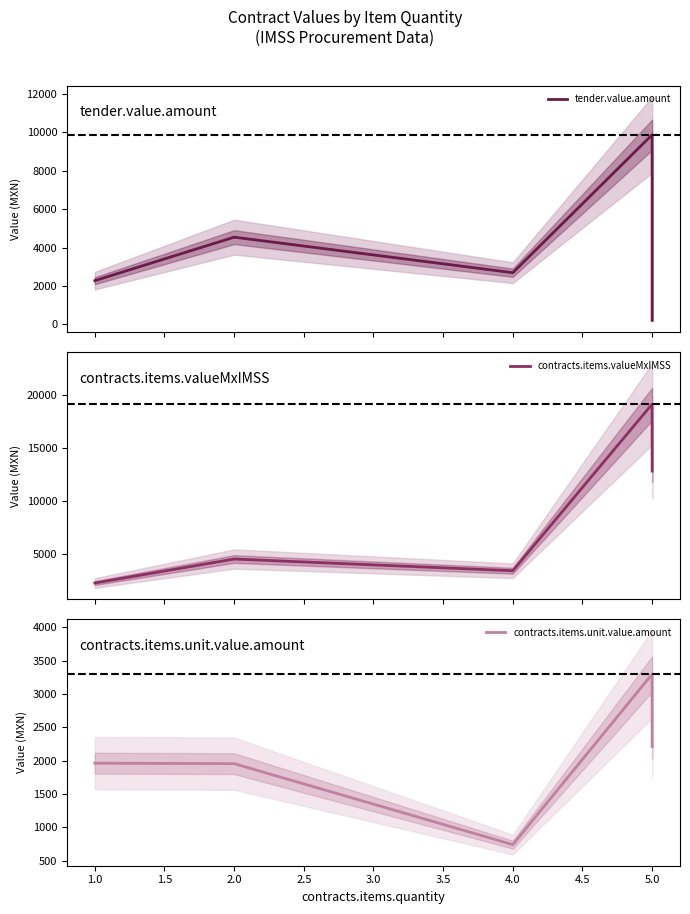

What is the maximum value shown in the chart?

19140.0